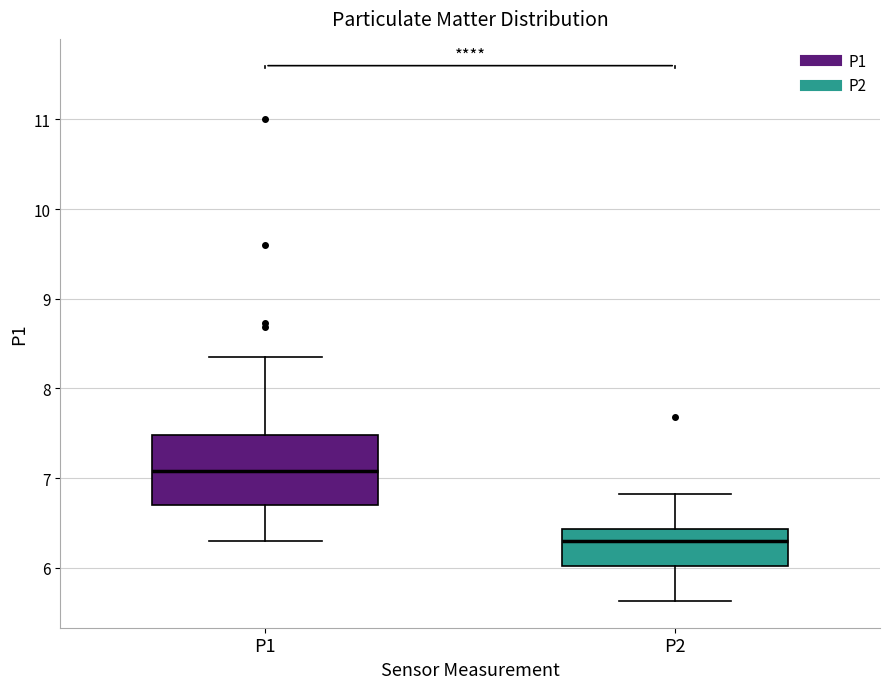

Comparing the boxes themselves (not the whiskers), which one is the tallest?

P1